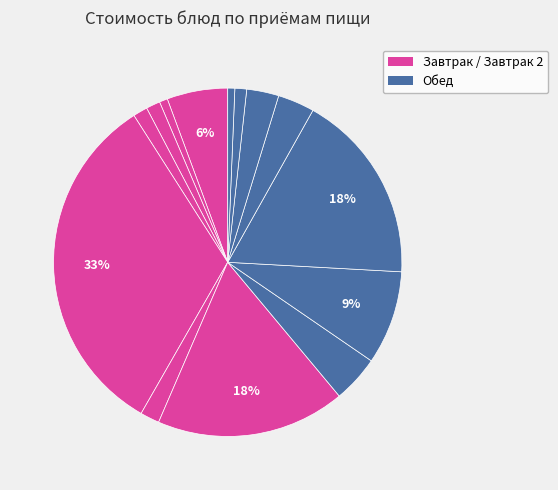

Which slice is the largest?

йогурт